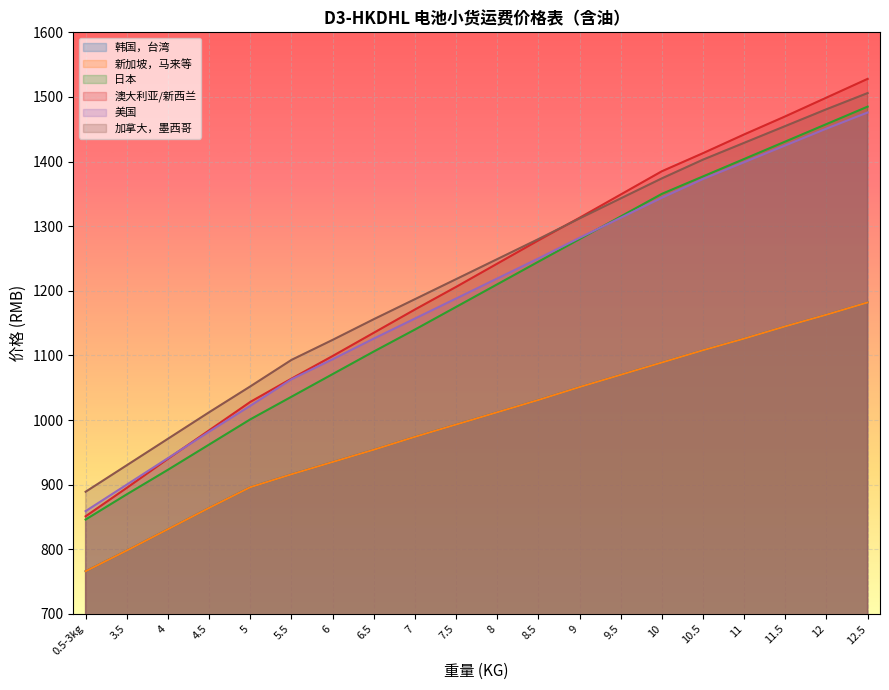

What are all the series names shown in the legend?

韩国，台湾, 新加坡，马来等, 日本, 澳大利亚/新西兰, 美国, 加拿大，墨西哥